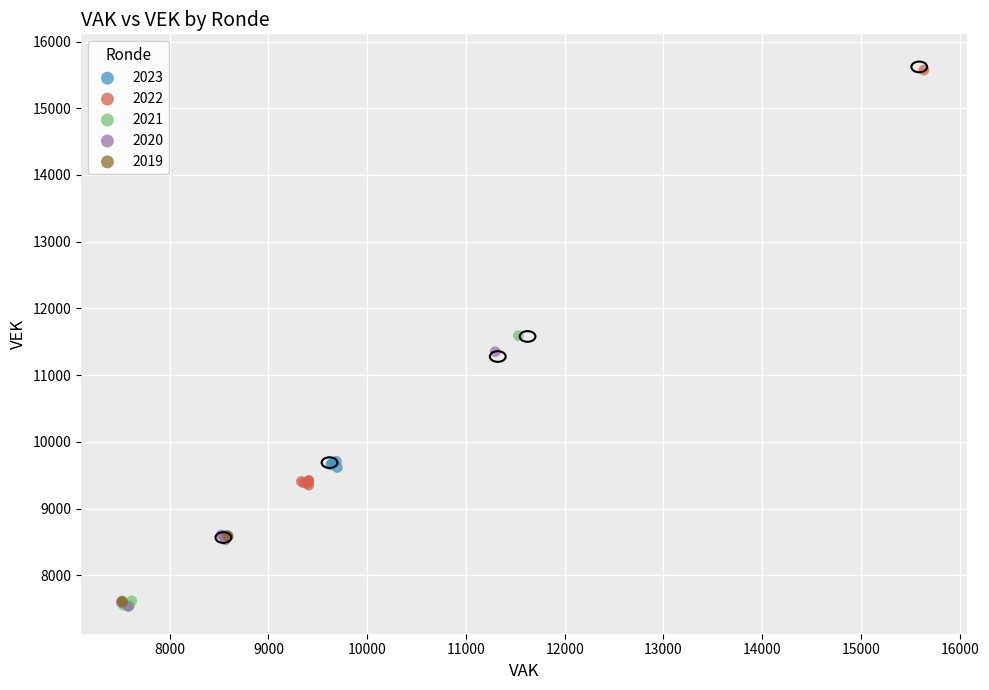

Which series has the widest spread of Y values?

2022